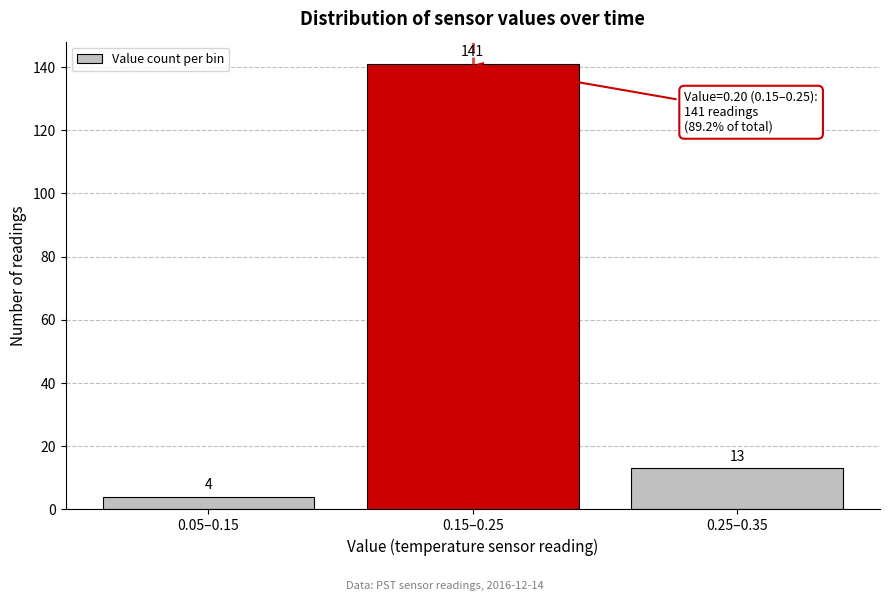

Reading left to right, what are all the values shown in this chart?

4	141	13